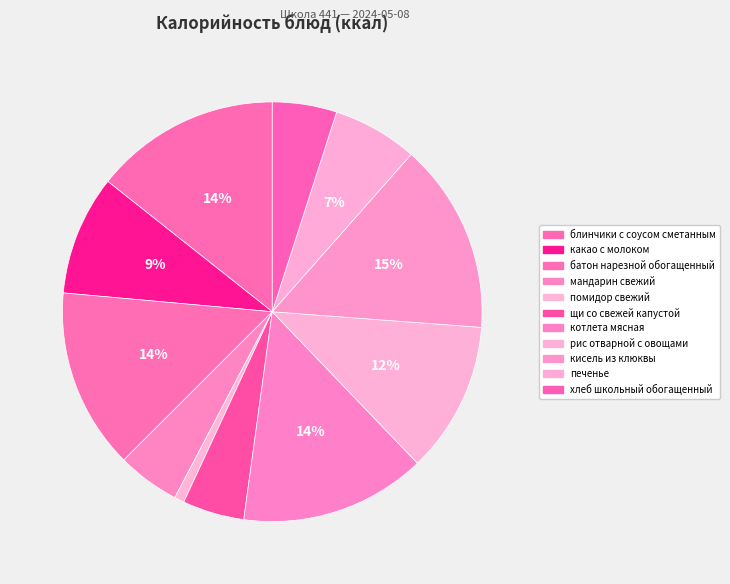

To the nearest percent, what percentage of the pie is рис отварной с овощами?

12%